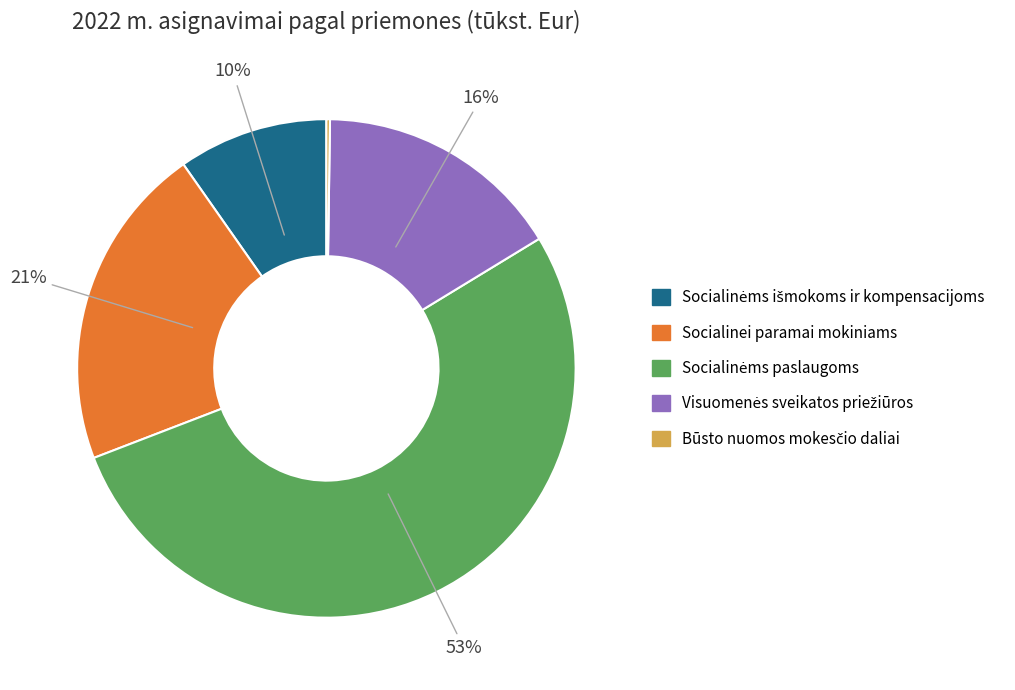

To the nearest percent, what is the average slice percentage?

20%